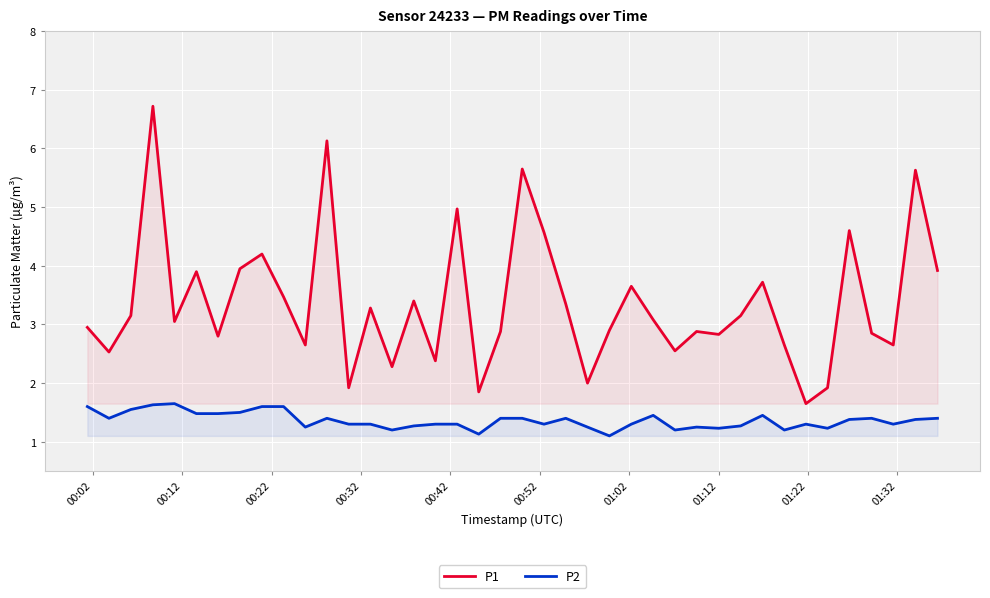

Which series has the largest total across all categories?

P1